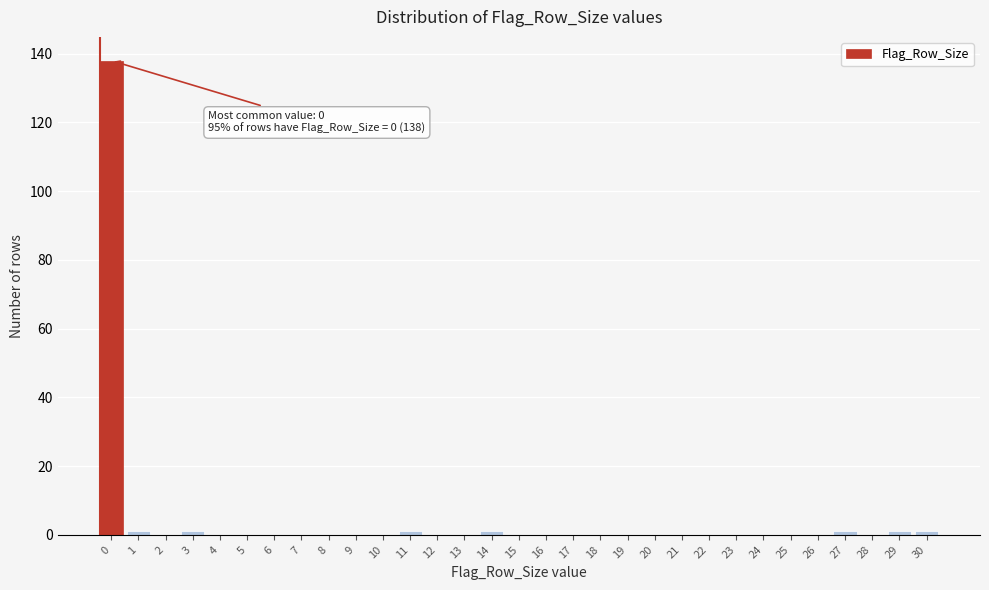

True or false: the data shows 79 at 12.

False